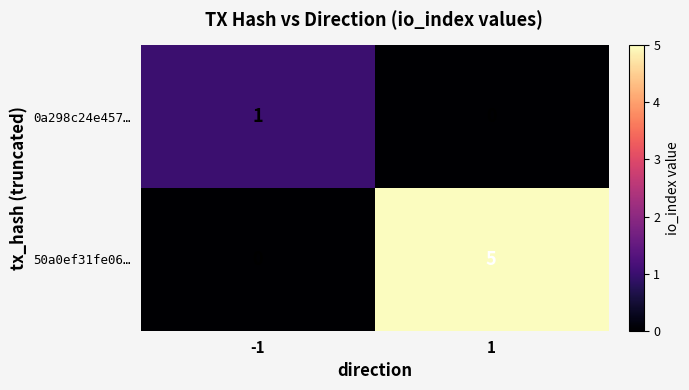

At -1, list the series in order from smallest to largest.

50a0ef31fe06…, 0a298c24e457…